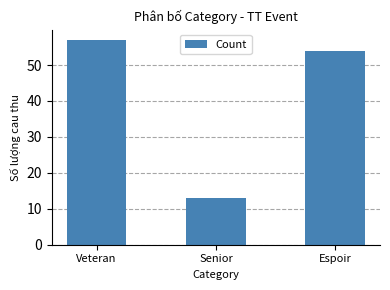

How many bars are there in total?

3